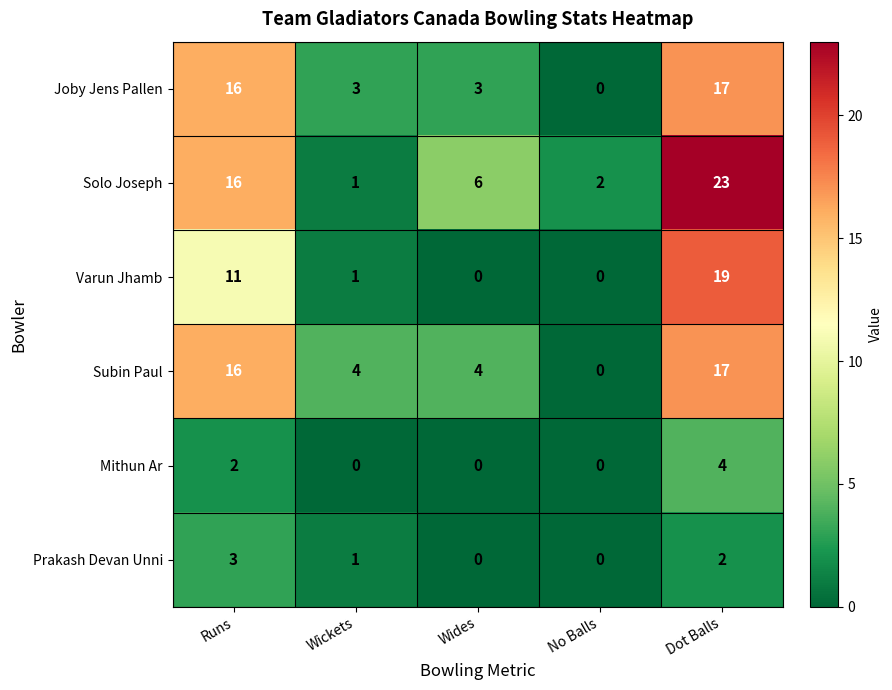

What is the difference between the Subin Paul values at Runs and Wickets?

12